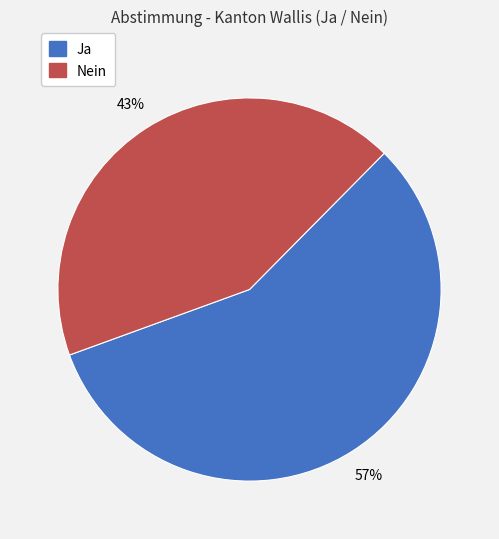

Which slice is the largest?

Ja